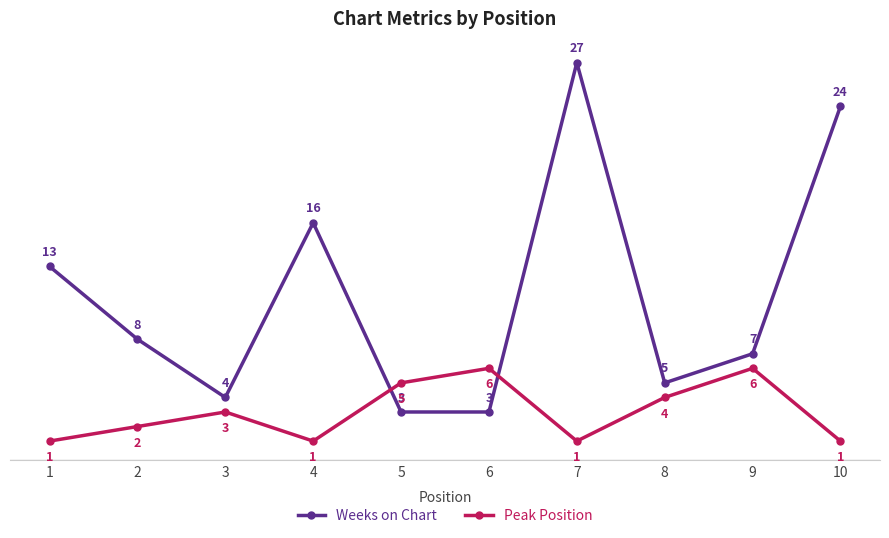

Count the number of data series in this chart.

2